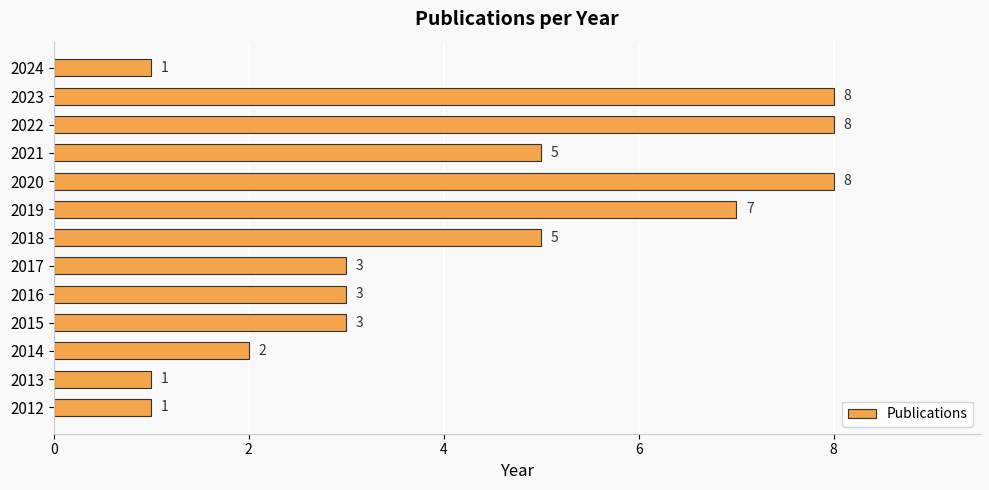

Reading bottom to top, what are all the values shown in this chart?

2012=1	2013=1	2014=2	2015=3	2016=3	2017=3	2018=5	2019=7	2020=8	2021=5	2022=8	2023=8	2024=1